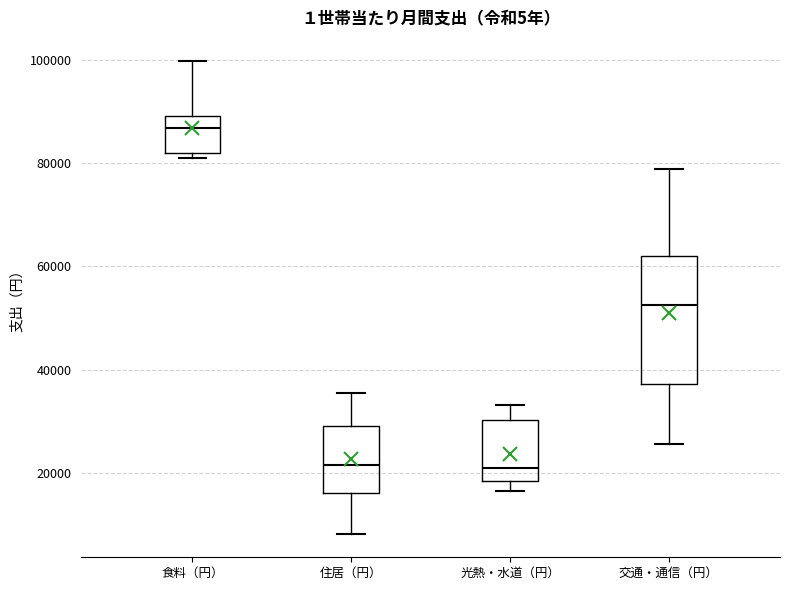

Which box has the highest median line?

食料（円）